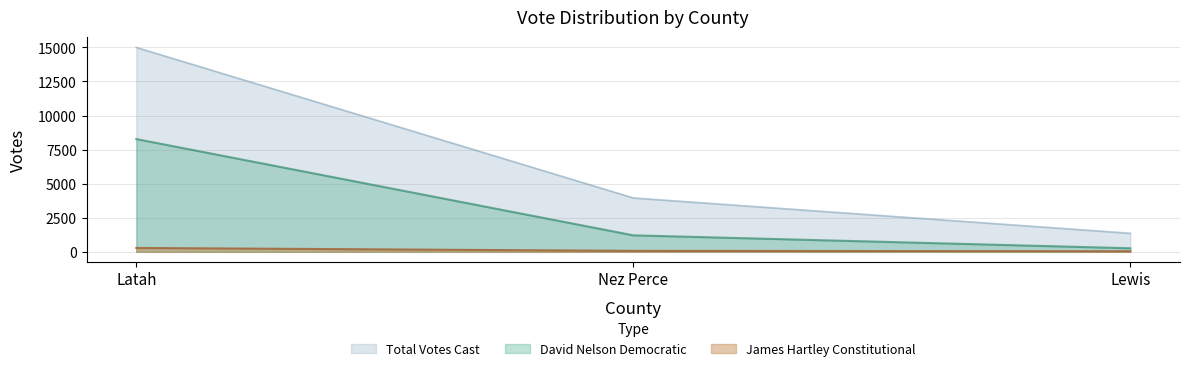

Rank the series at Lewis from highest to lowest value.

Total Votes Cast, David Nelson Democratic, James Hartley Constitutional